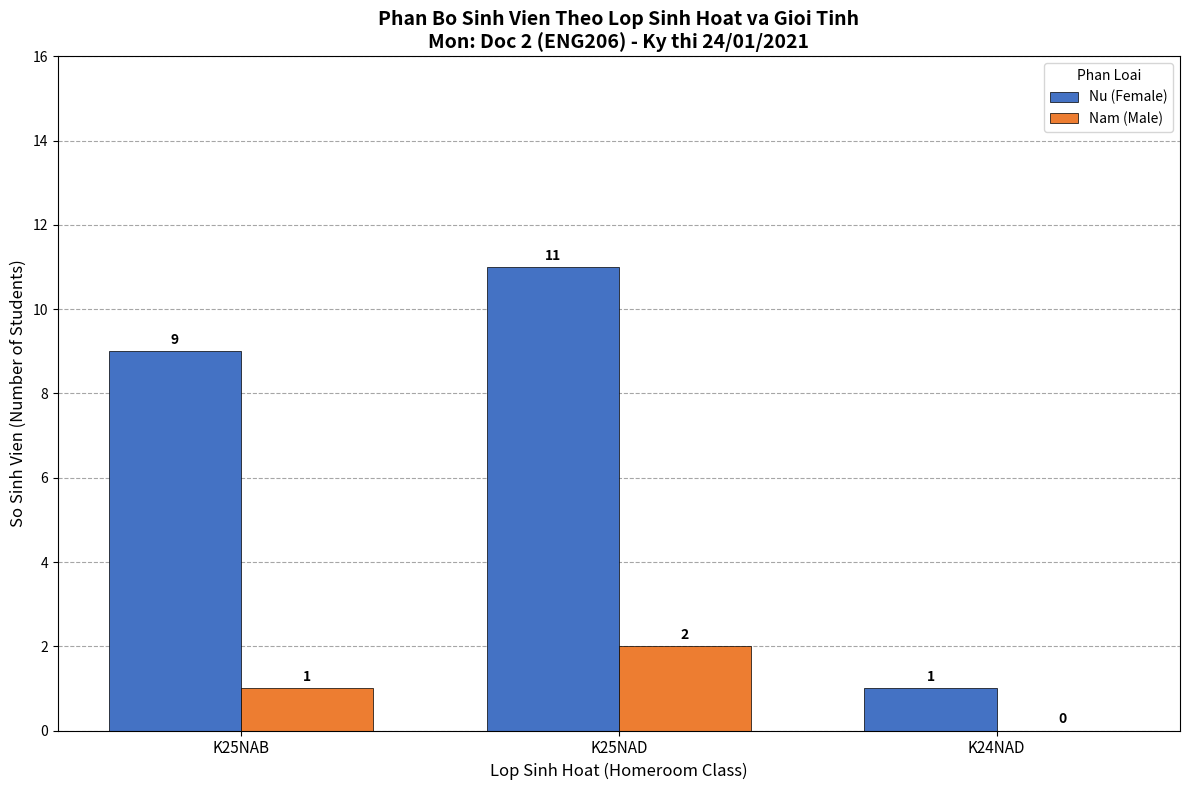

What is the highest value of the Nu (Female) series?

11